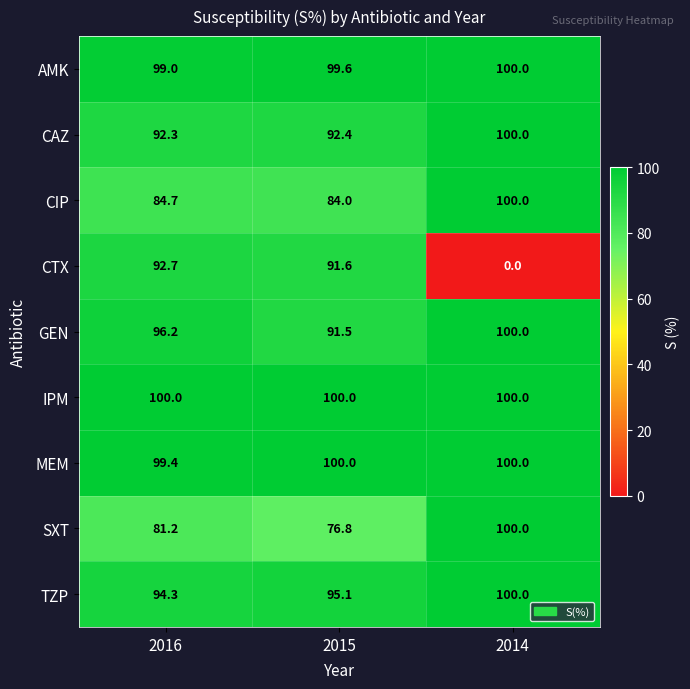

Is it true that CTX equals 92.7 at 2016?

True